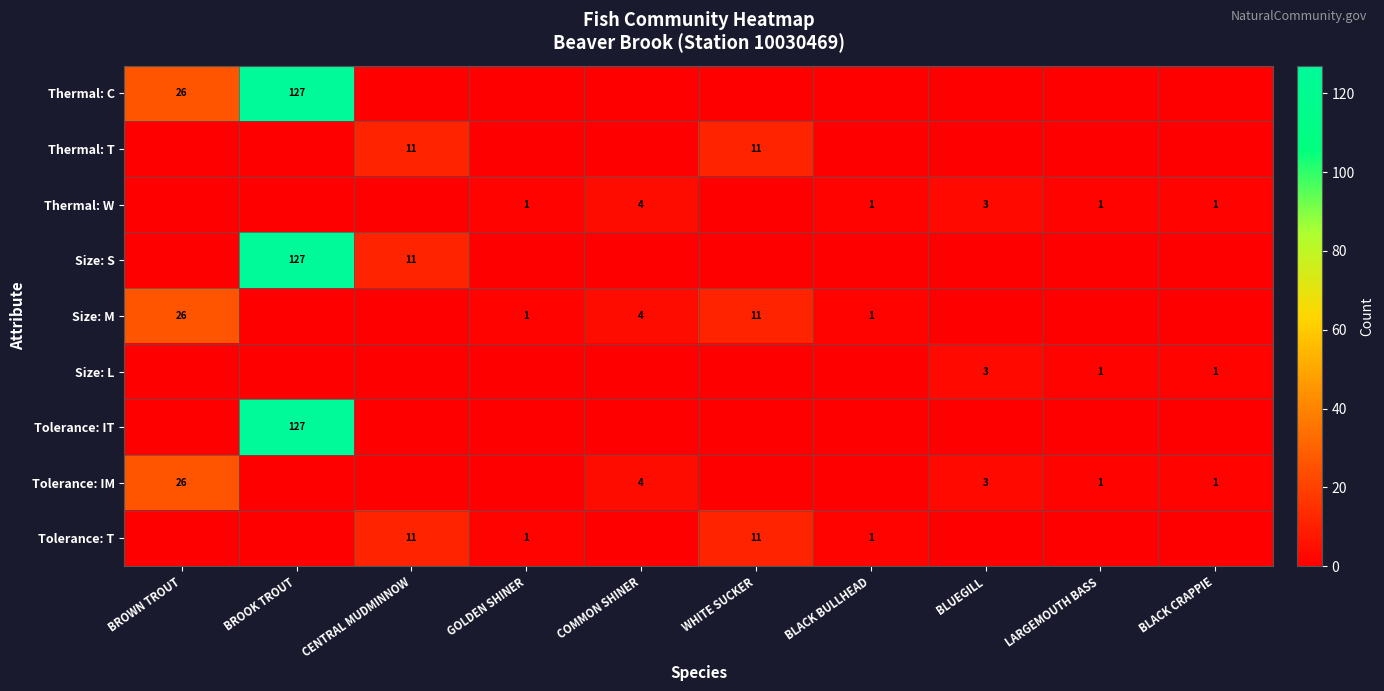

The value of Thermal: C at BROWN TROUT is 26. True or false?

True